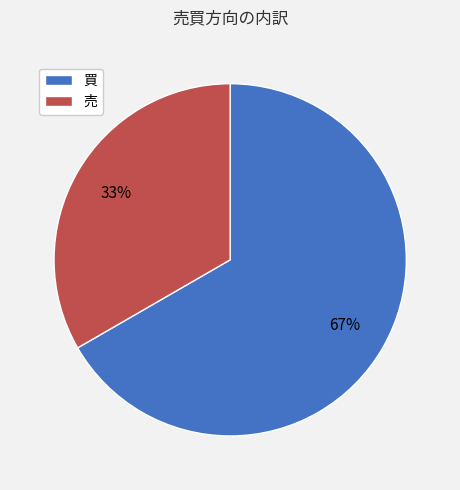

Is the sum of 売 and 買 greater than half?

Yes